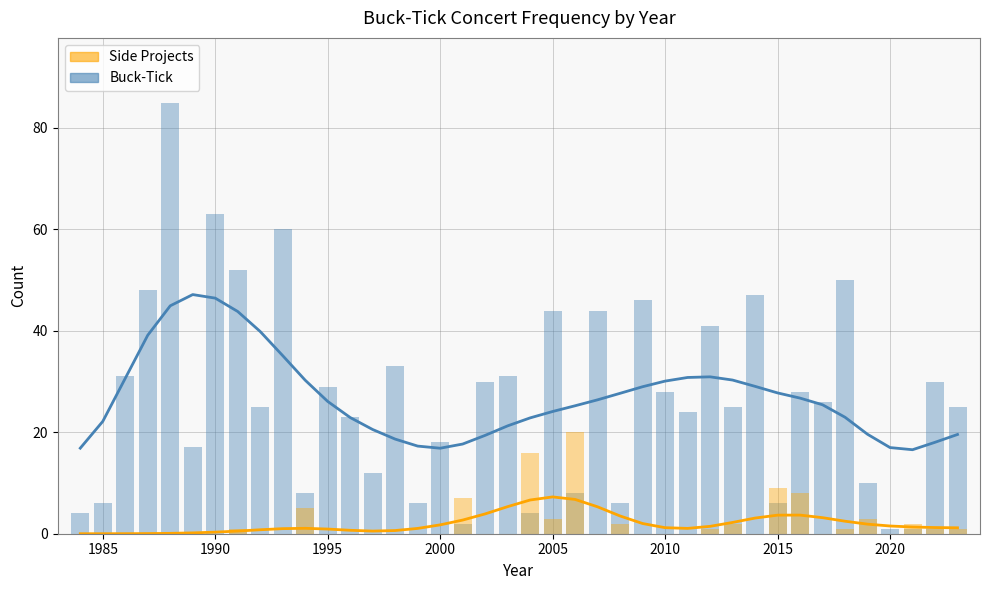

The Buck-Tick series shows 73 at 2005. True or false?

False